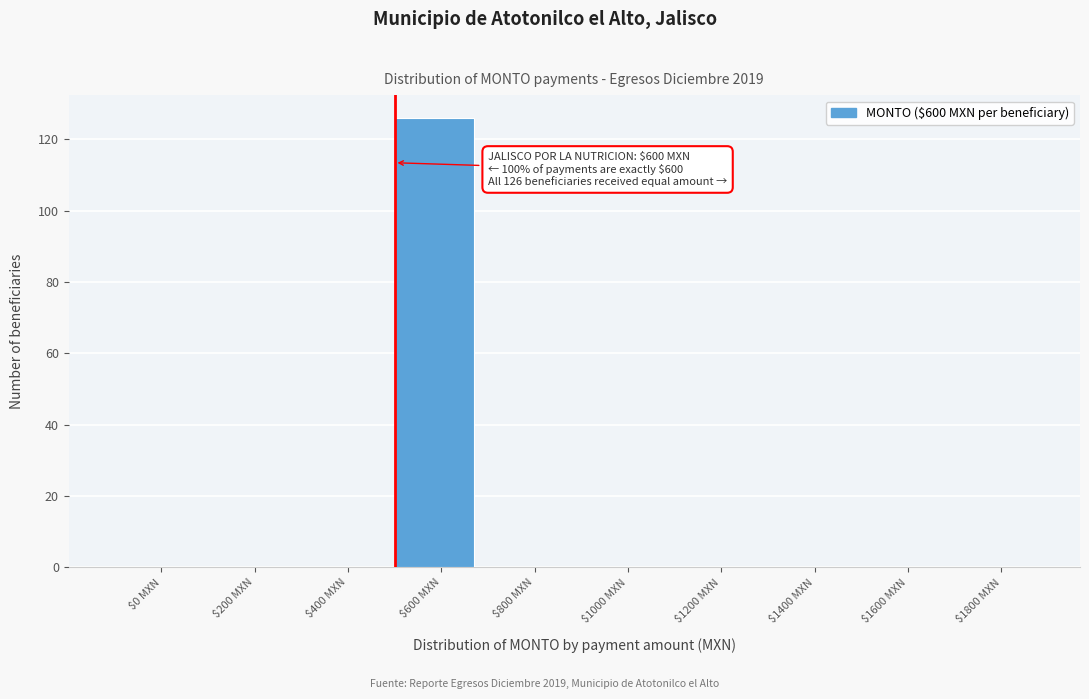

What is the sum of all values?

126